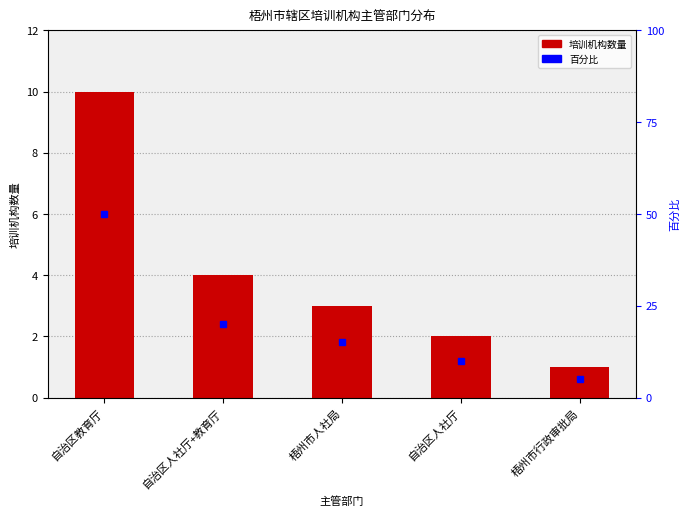

Count the number of values greater than 3.

2